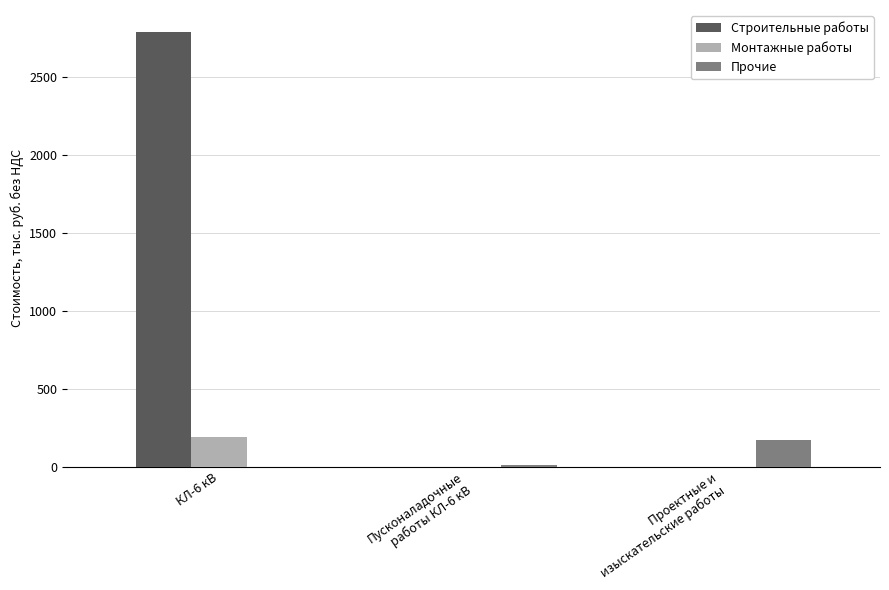

True or false: Монтажные работы has a value of 0.0 at Проектные и
изыскательские работы.

True